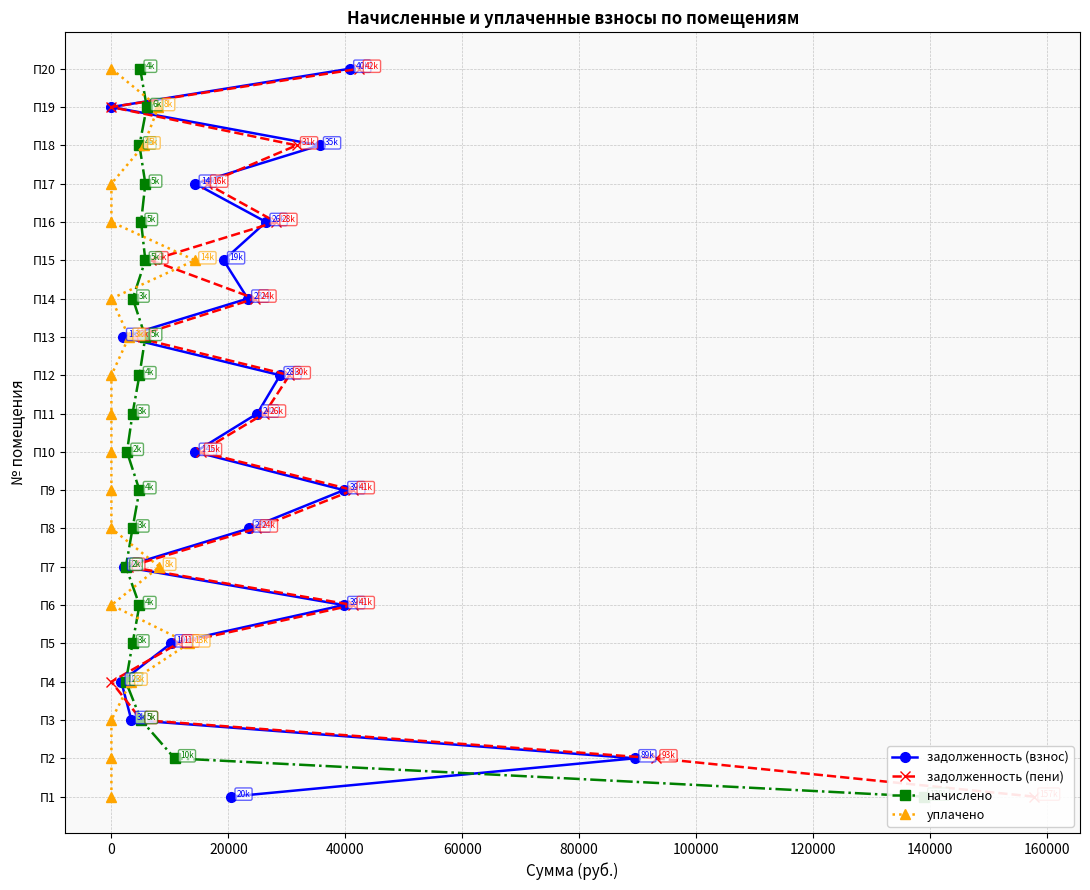

How many lines are shown in the chart?

4